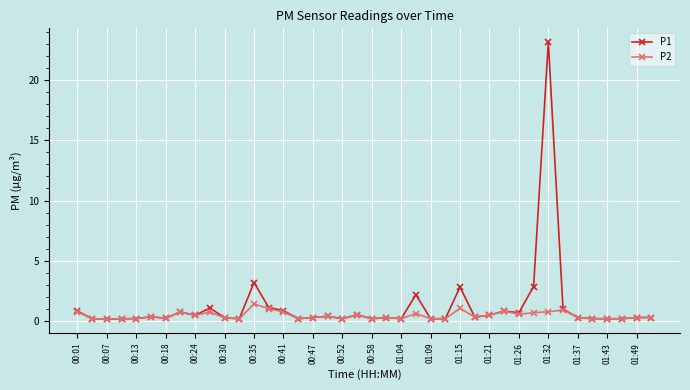

True or false: P1 has more than 0 interior local peaks.

True